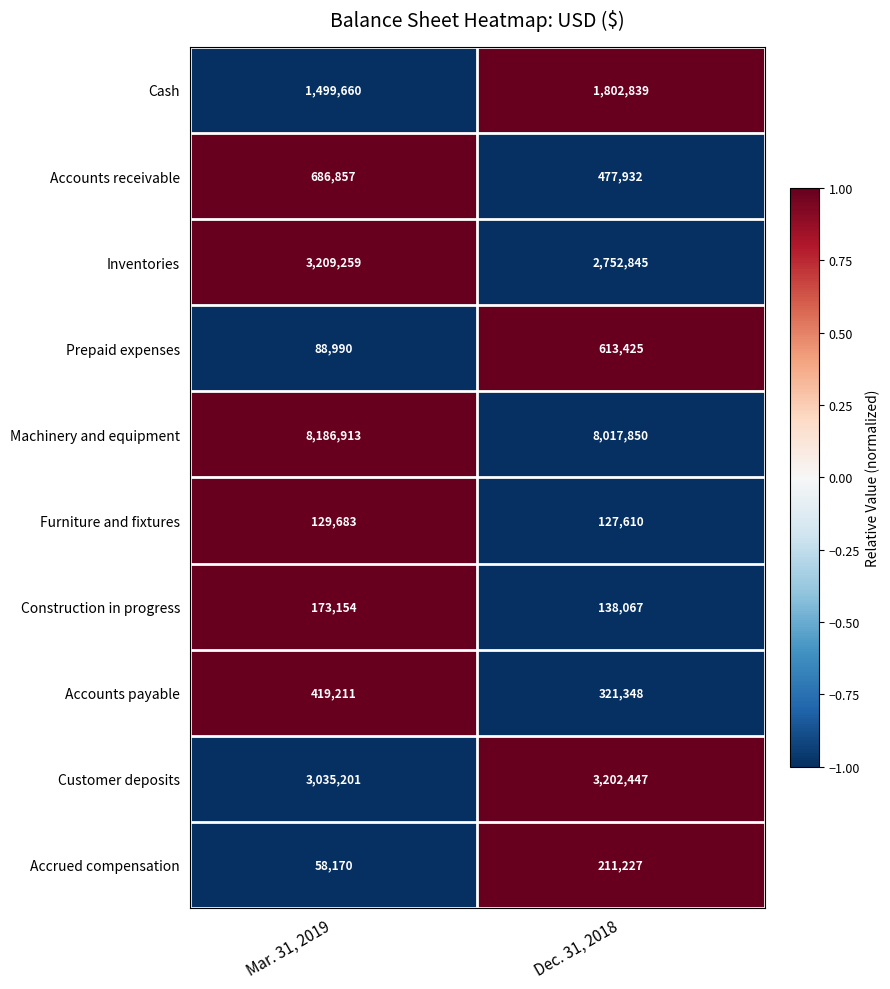

Which series changed the most between Mar. 31, 2019 and Dec. 31, 2018?

Prepaid expenses